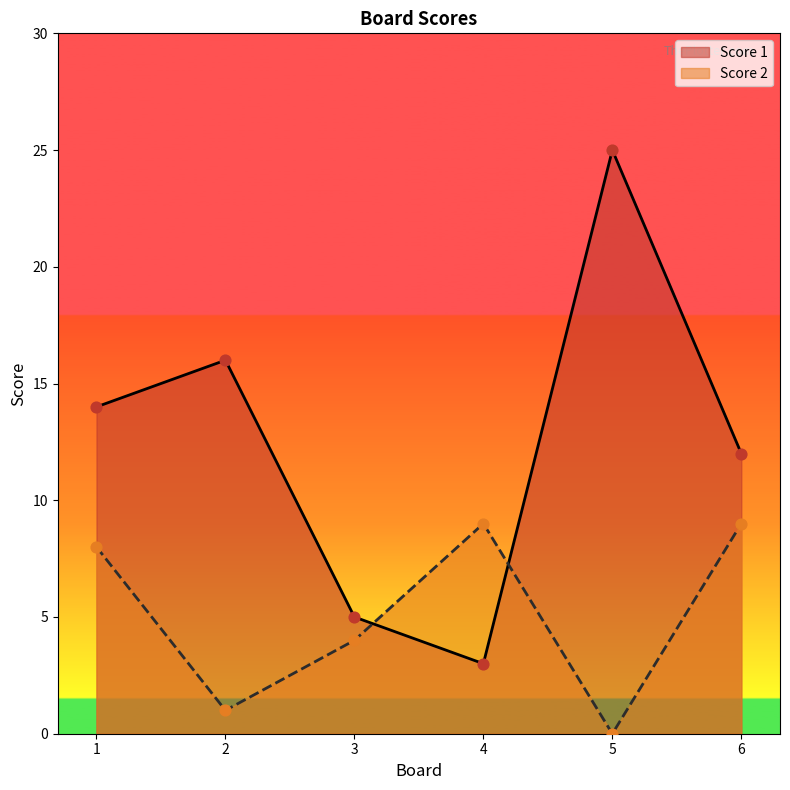

What are all the series names shown in the legend?

Score 1, Score 2